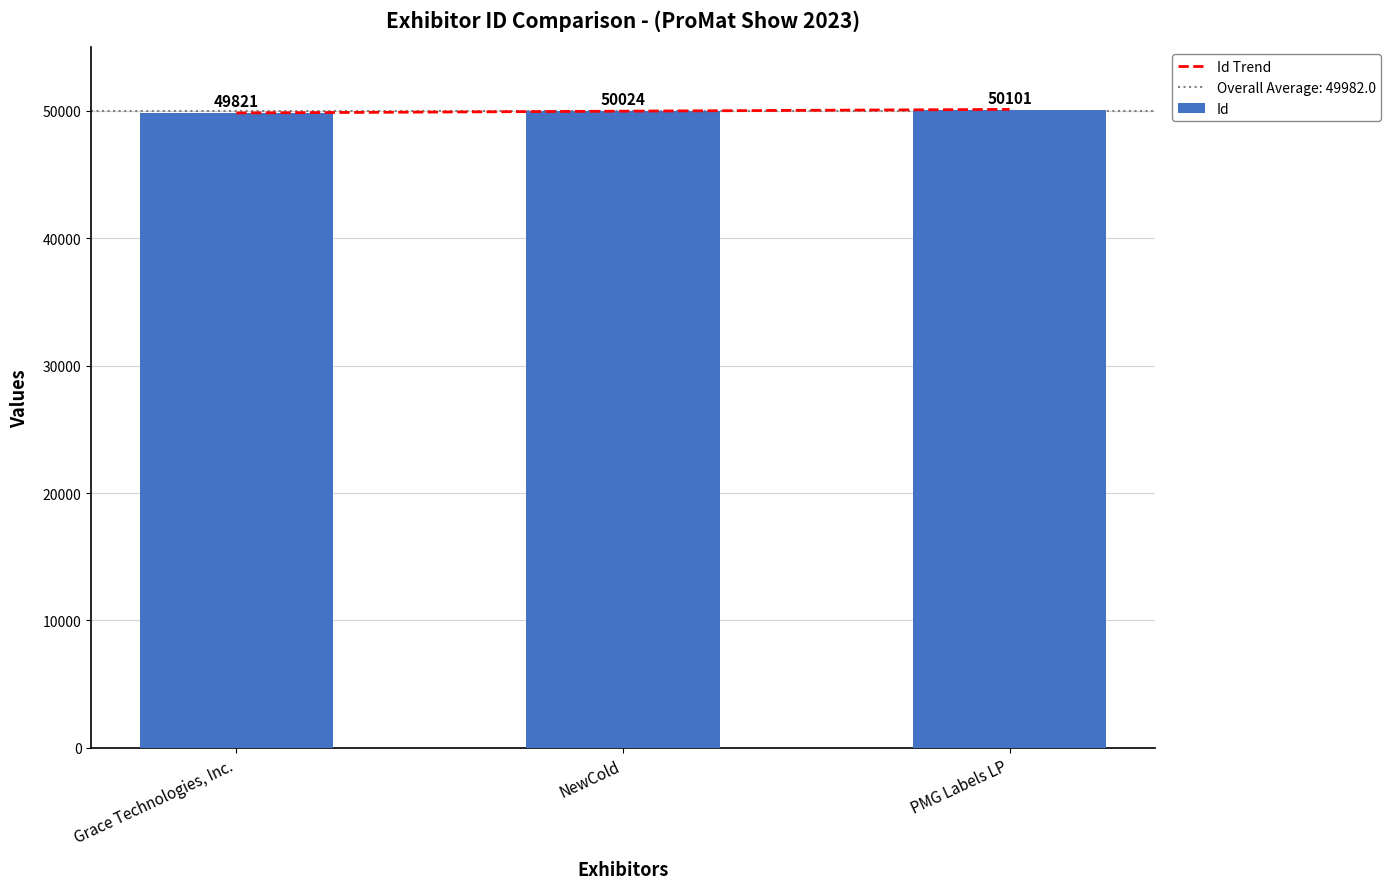

How many values in the Id Trend series exceed 49982?

1